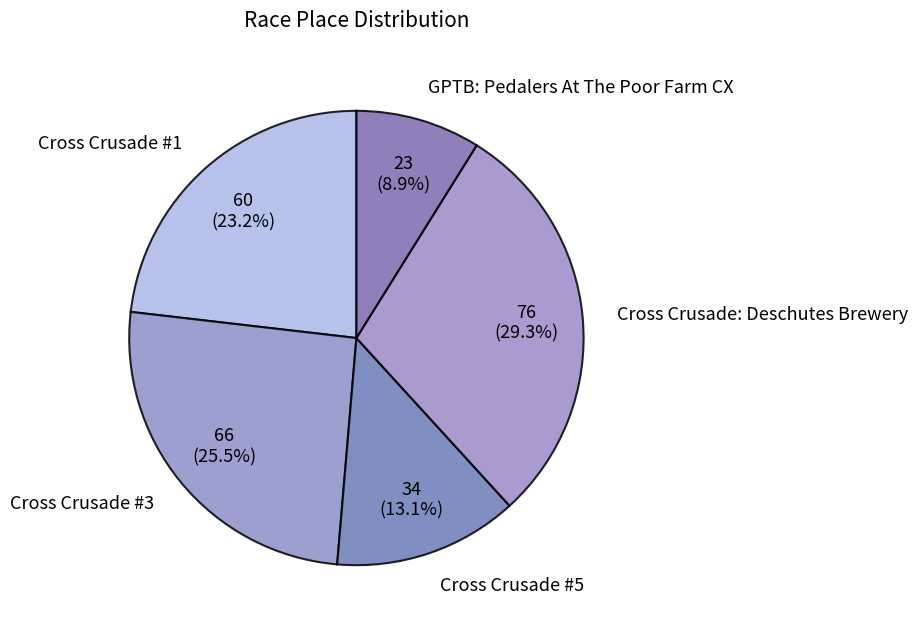

Count the number of slices in the pie.

5